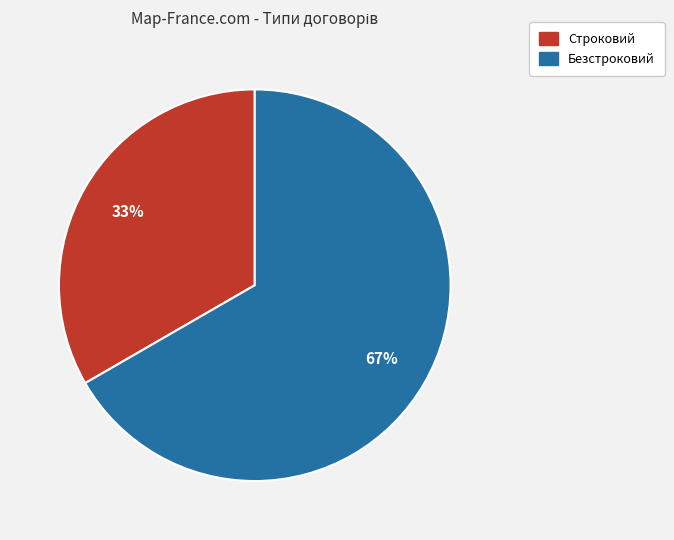

What percentage is the Безстроковий slice, to the nearest percent?

67%